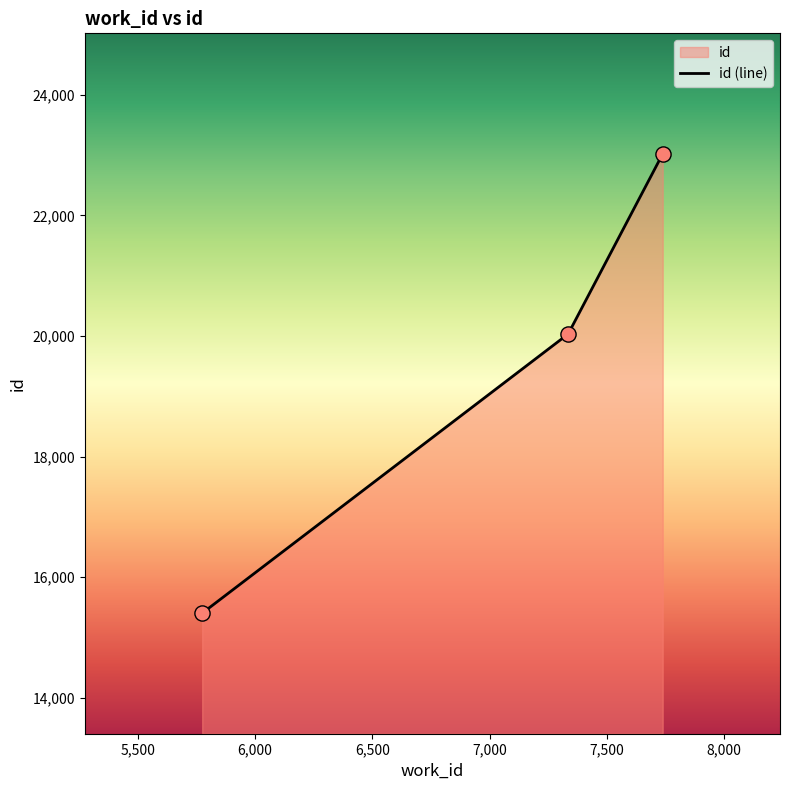

Approximately how many times larger is the value at 7335 compared to 7738?

0.9